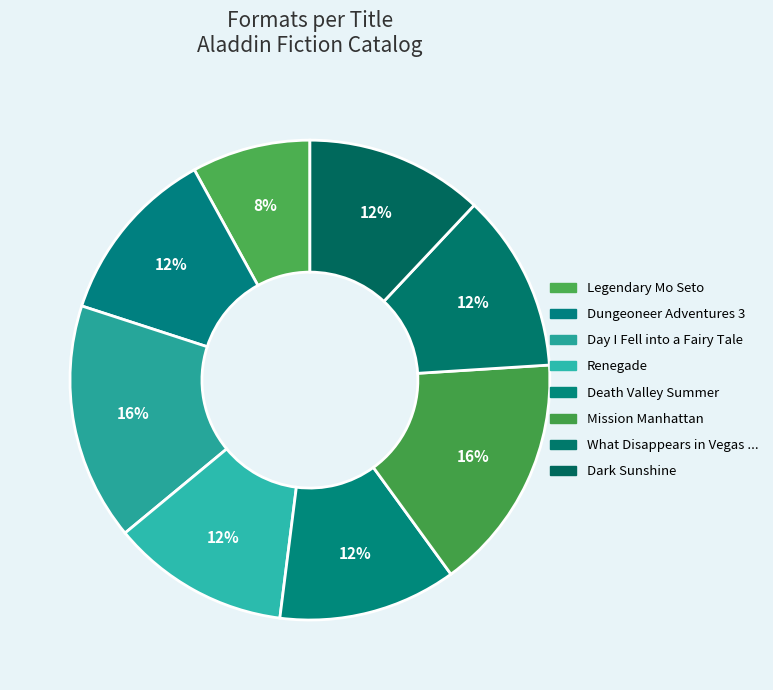

What is the change in value from Day I Fell into a Fairy Tale to Dark Sunshine?

-1